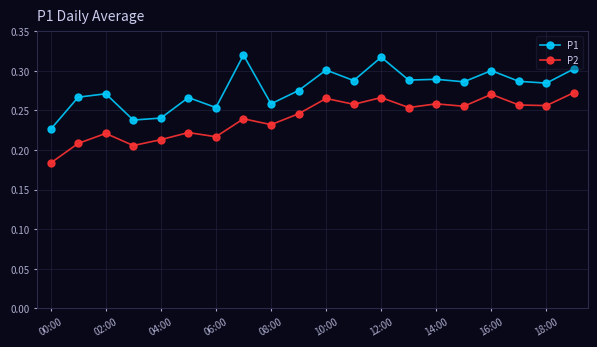

True or false: P2 has more than 0 points higher than both neighbors.

True